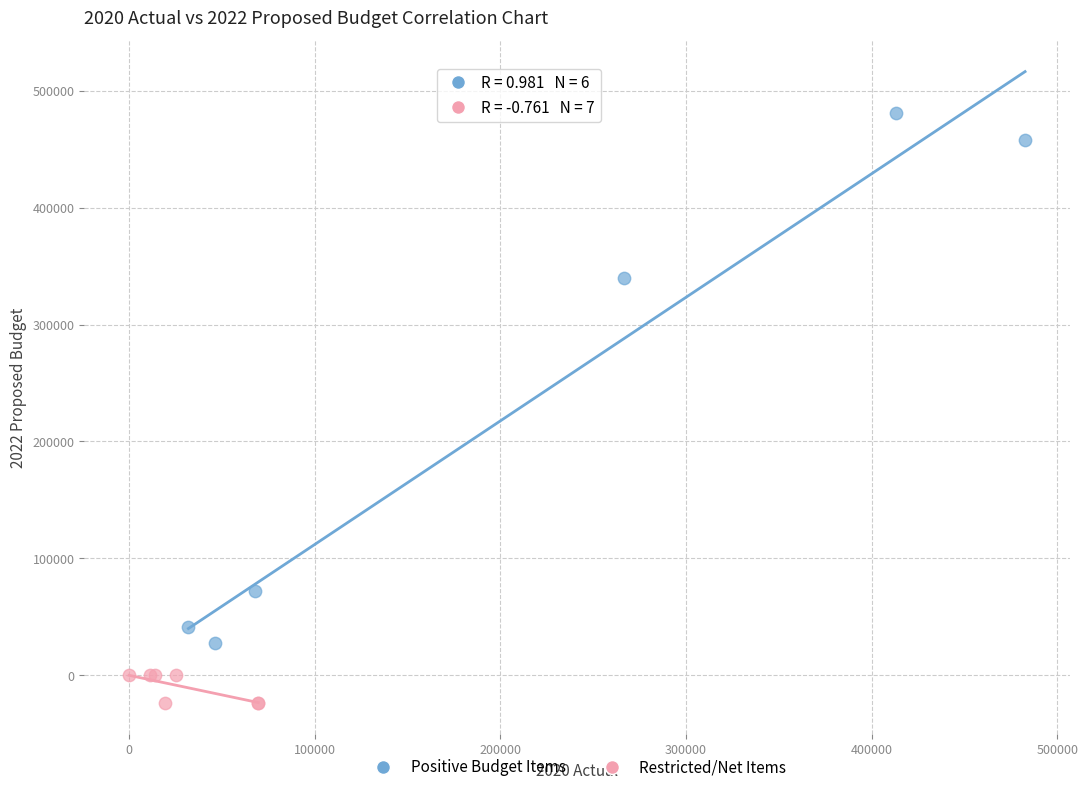

Which series has the widest spread of Y values?

Positive Budget Items